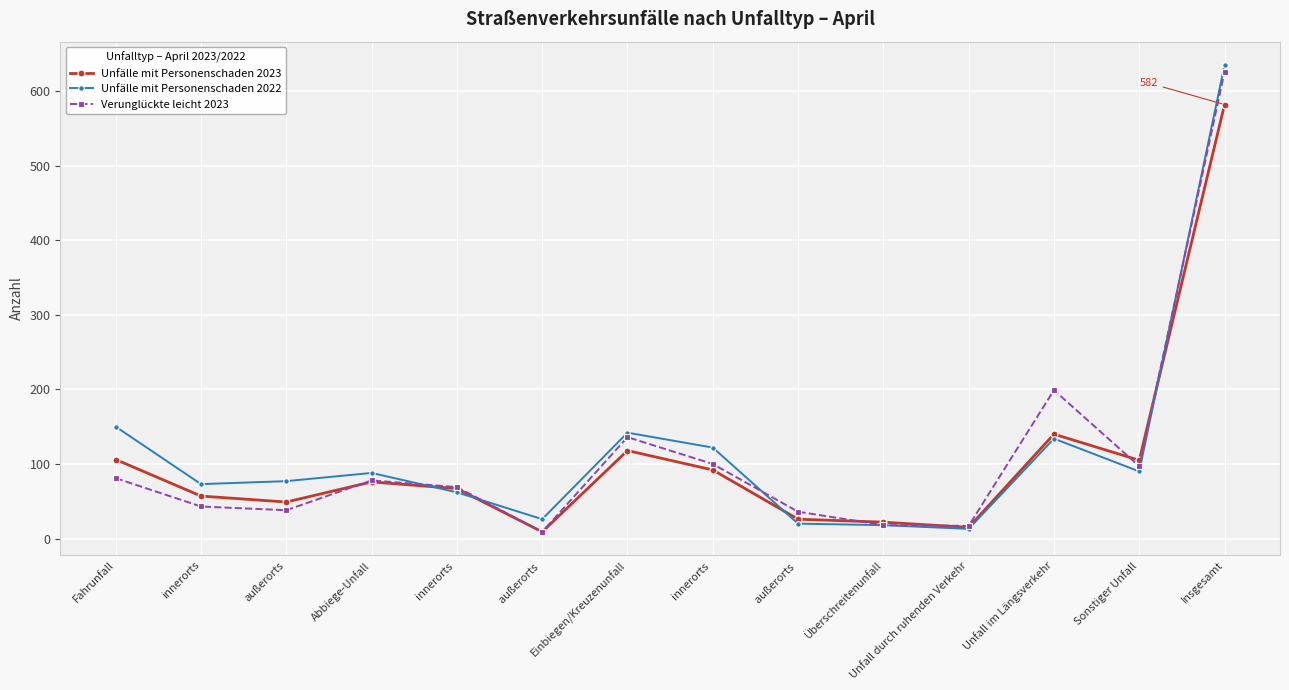

How many distinct data groups are displayed?

3